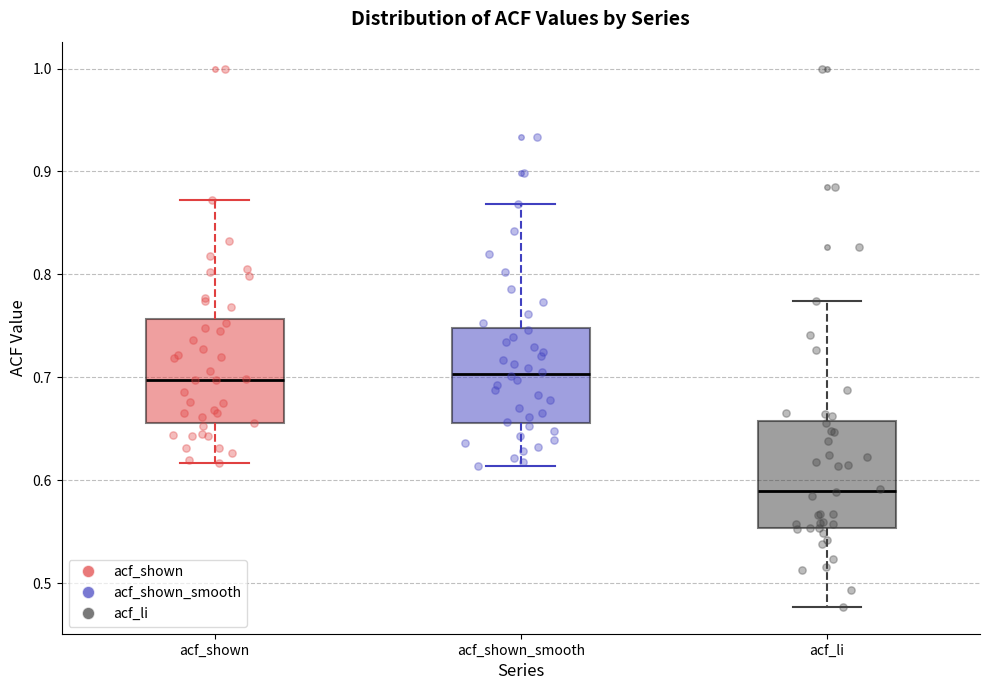

Where is the upper edge of the box for acf_li on the y-axis? The values are not printed on the chart, so give them approximately, as read against the axis.

0.66